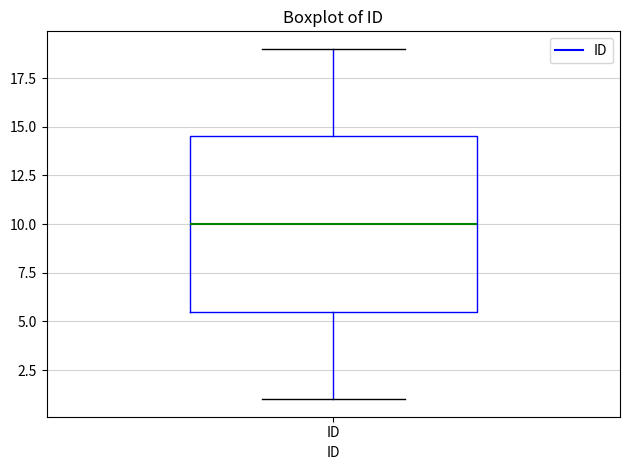

Read this box plot against the y-axis: the position of the median line, the range covered by the box, and the ends of both whiskers. The values are not printed on the chart, so give them approximately, as read against the axis.

median 10.0, box 5.5 to 14.5, whiskers 1.0 to 19.0